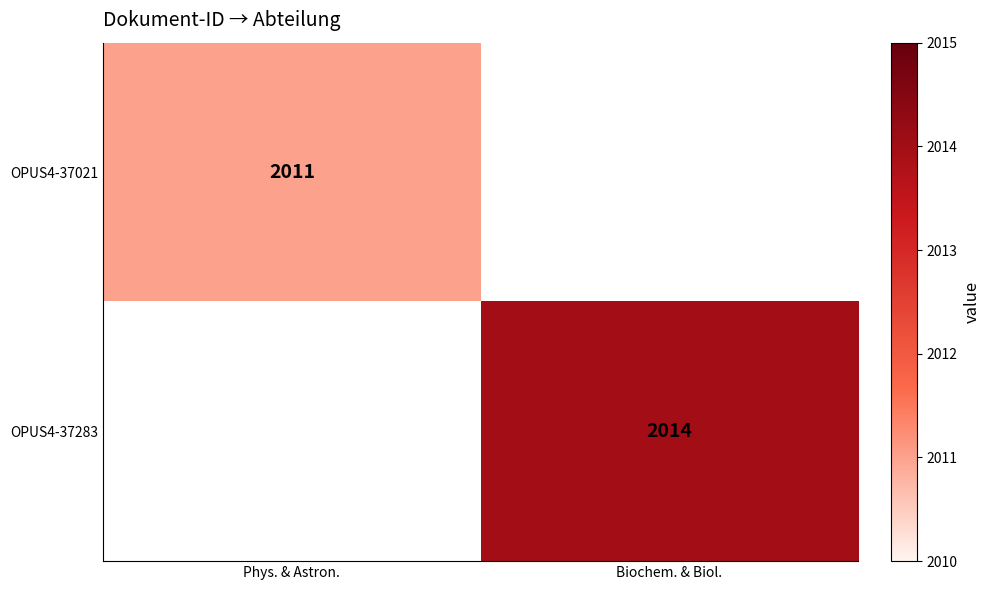

The OPUS4-37283 series shows 2014 at Biochem. & Biol.. True or false?

True